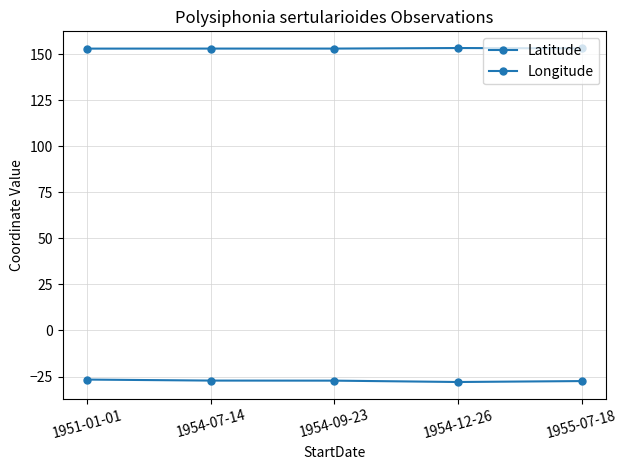

How many categories are shown in the chart?

5